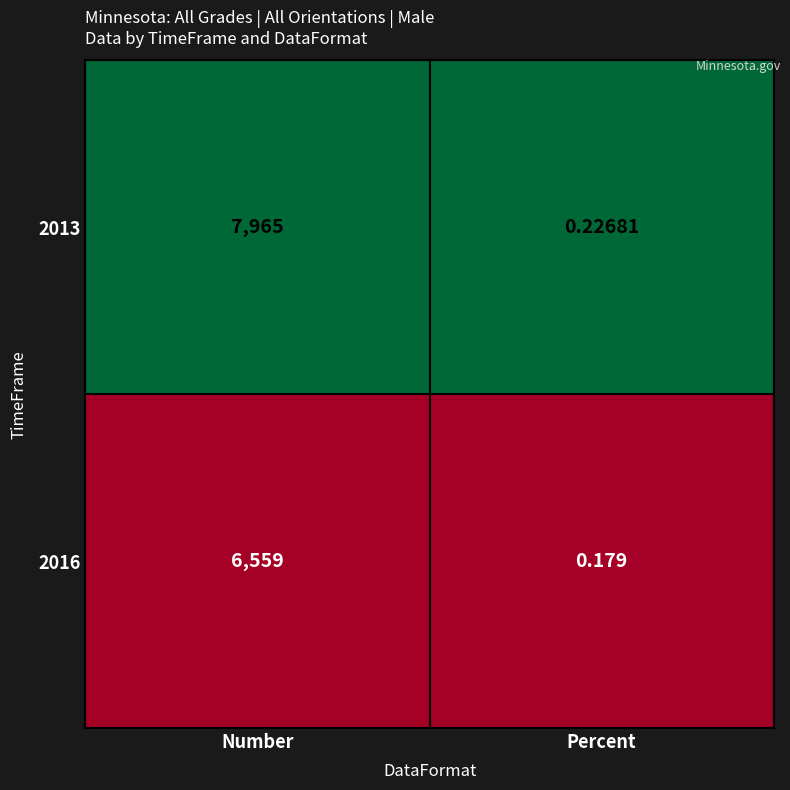

Where is 2016 nearest to the value 3279?

Percent